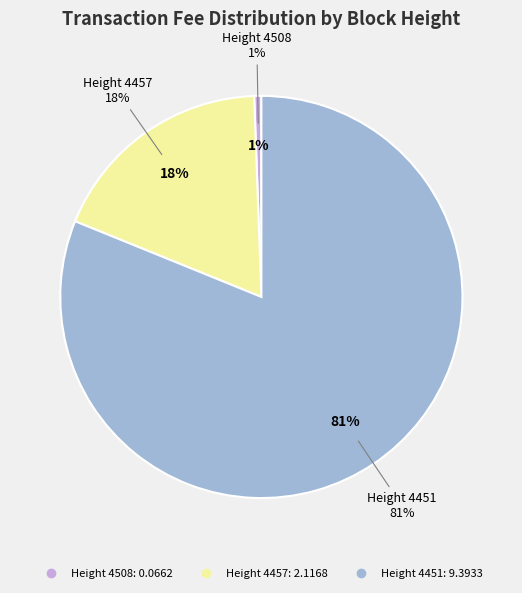

What percentage is the 4457 slice, to the nearest percent?

18%